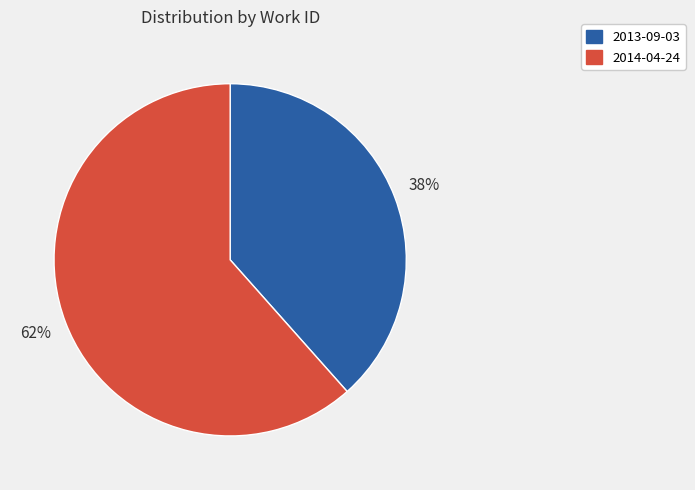

Which category has the smallest portion of the pie?

2013-09-03